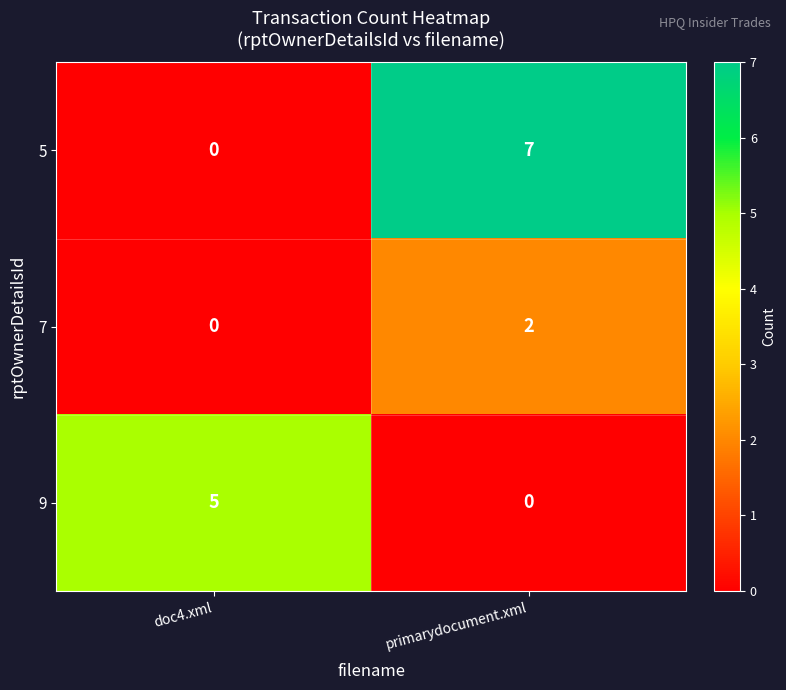

At which category is the sum across all series the highest?

primarydocument.xml